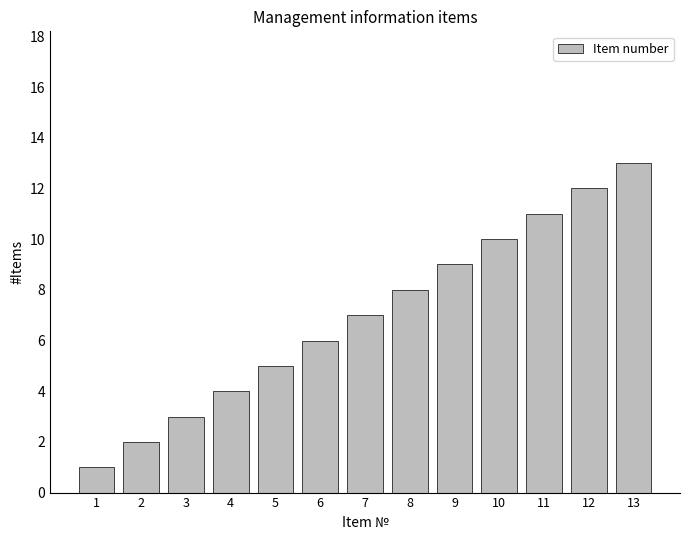

What is the value of the 4th bar from the left?

4